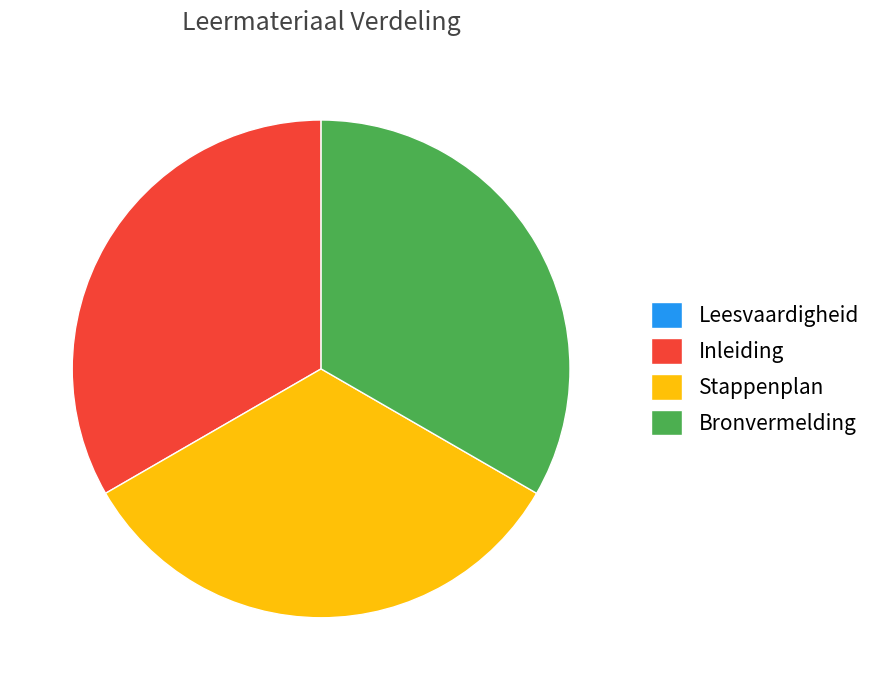

True or false: Stappenplan accounts for 28% of the total.

False